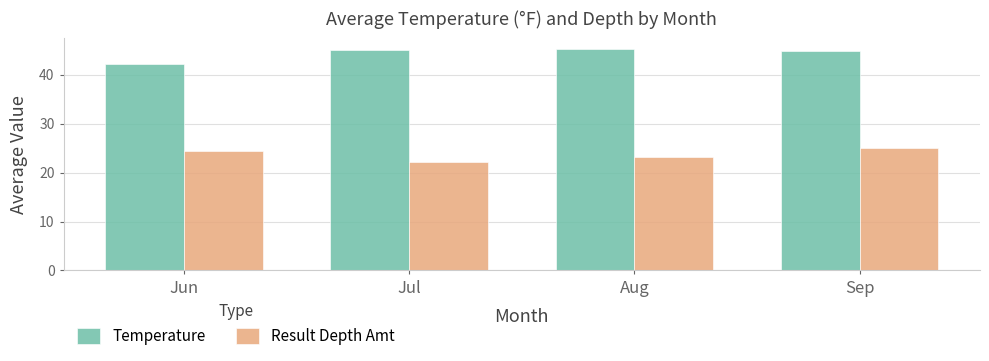

What value does the Result Depth Amt series have at Sep?

25.0